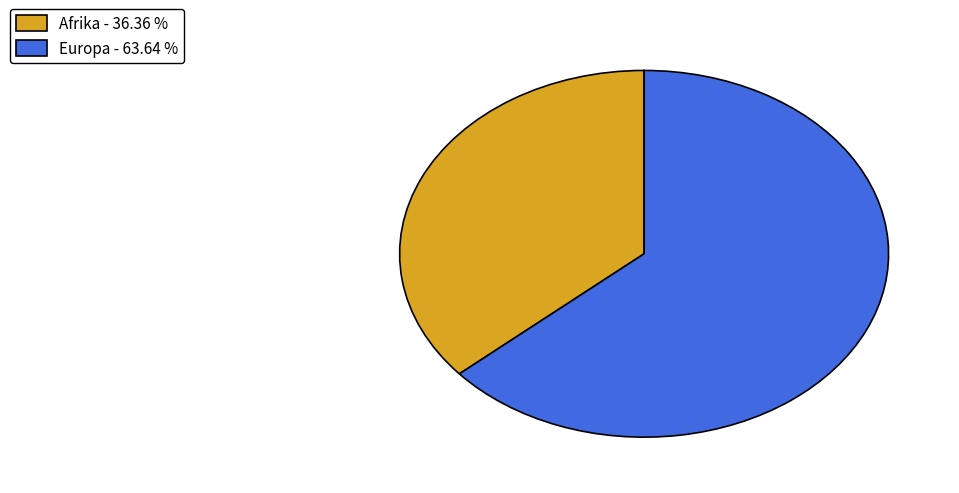

Combined, do Europa - 63.64 % and Afrika - 36.36 % account for over 50%?

Yes